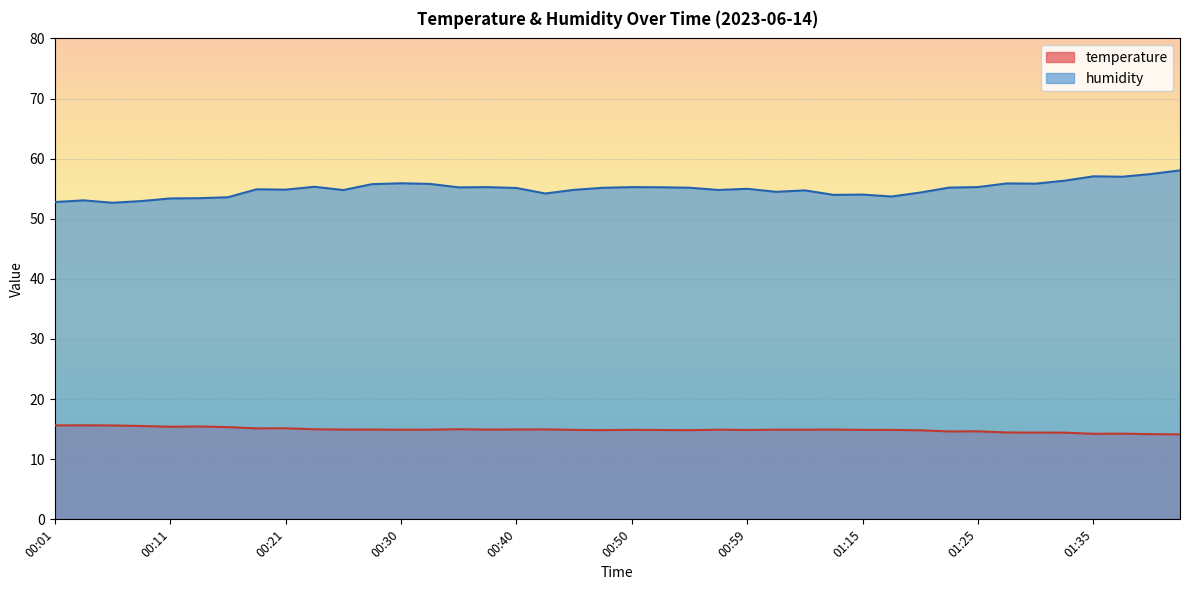

What is the label of the 22nd point from the left?

00:52